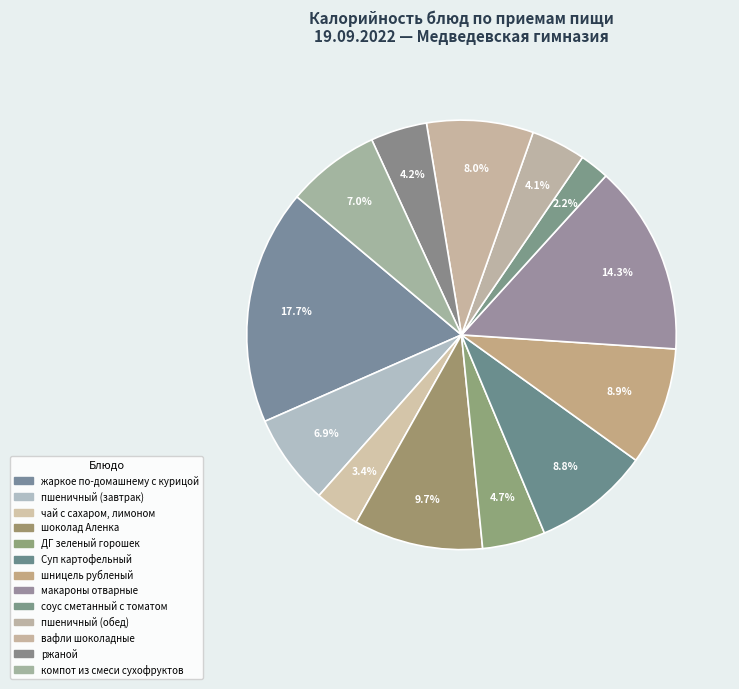

What percentage is the пшеничный (завтрак) slice, to the nearest percent?

7%